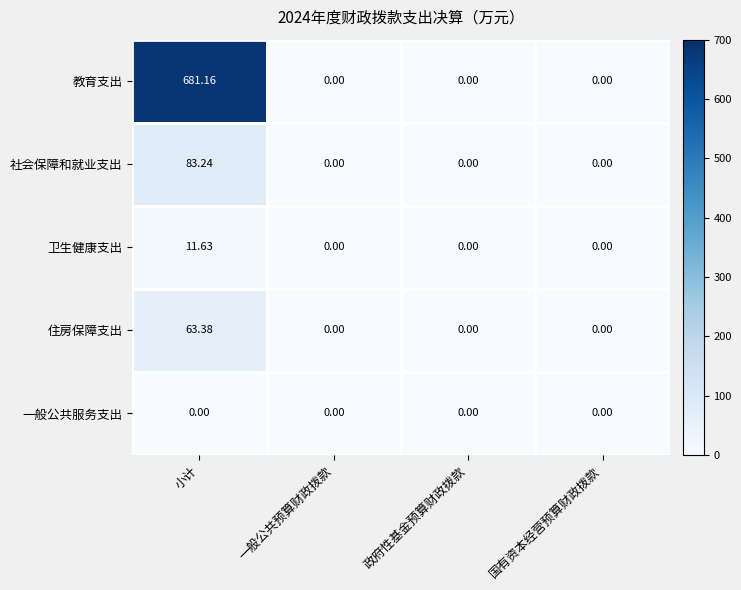

Which series has the largest total across all categories?

教育支出